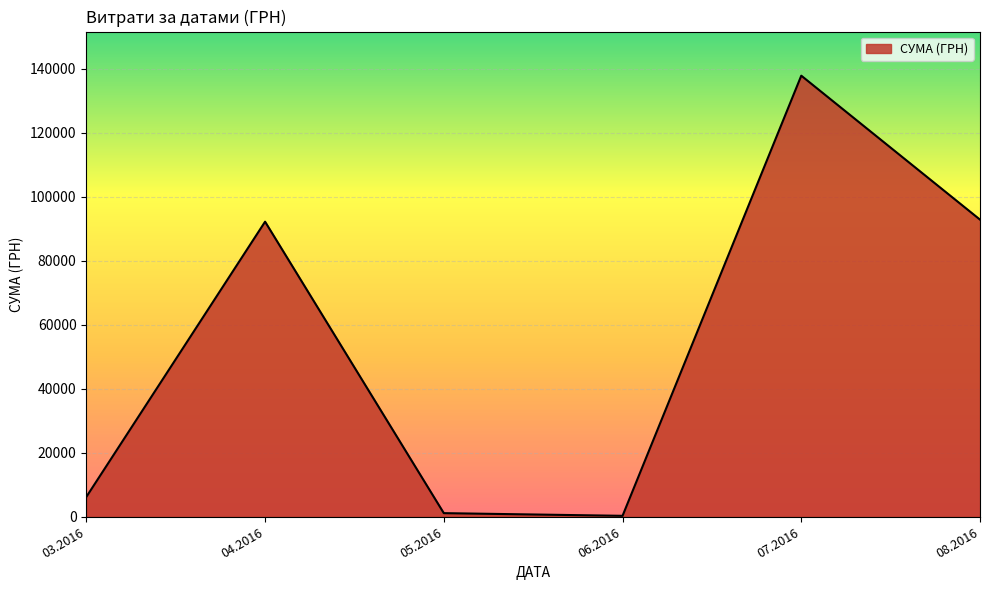

What is the greatest value displayed?

137843.0